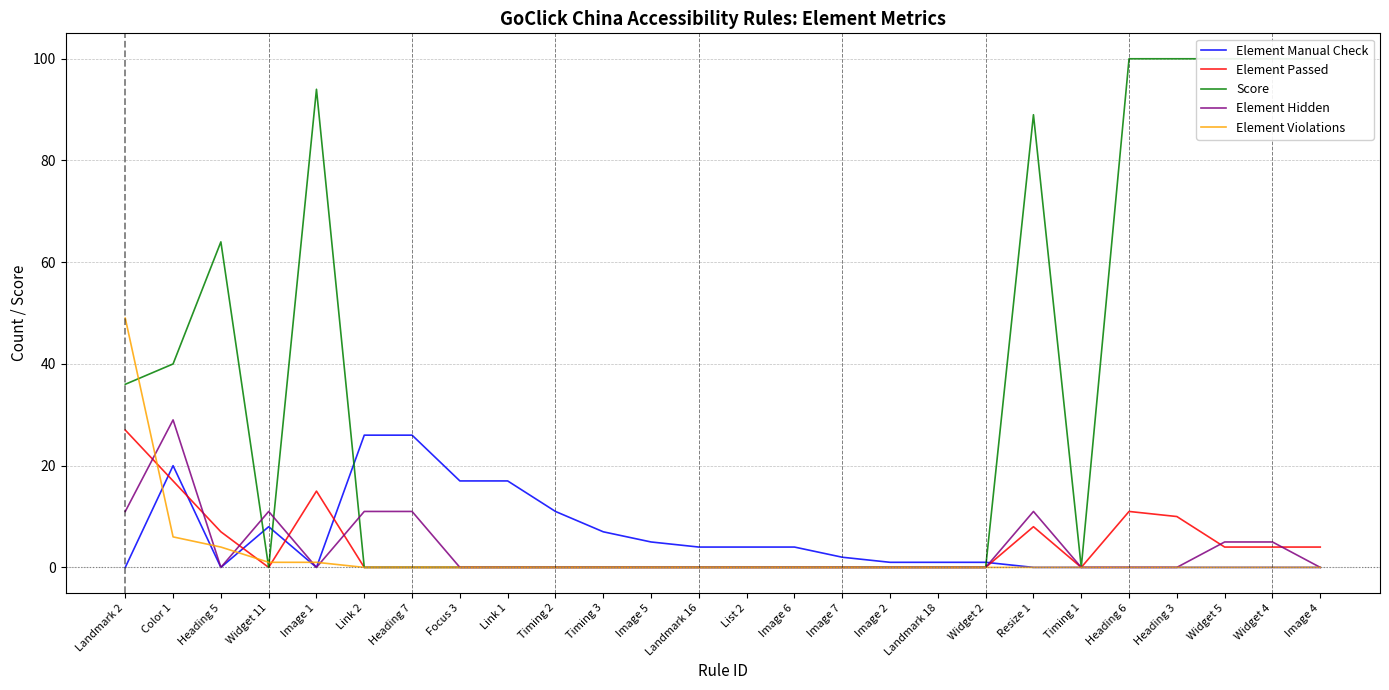

True or false: Element Manual Check has more than 0 interior local peaks.

True